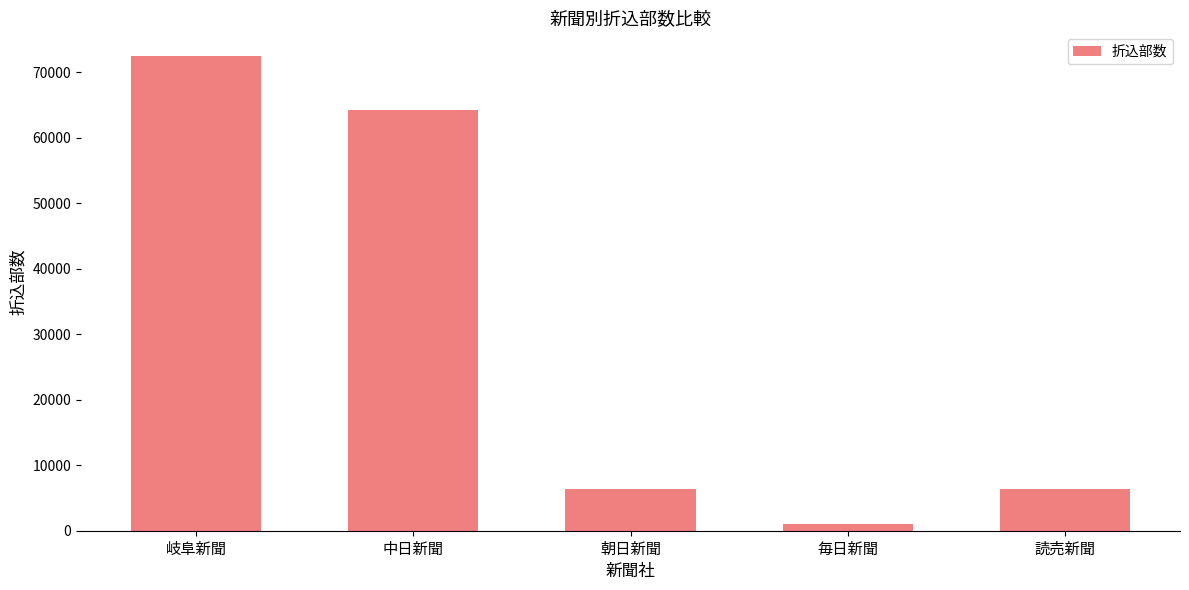

Which label corresponds to the smallest value in the chart?

毎日新聞